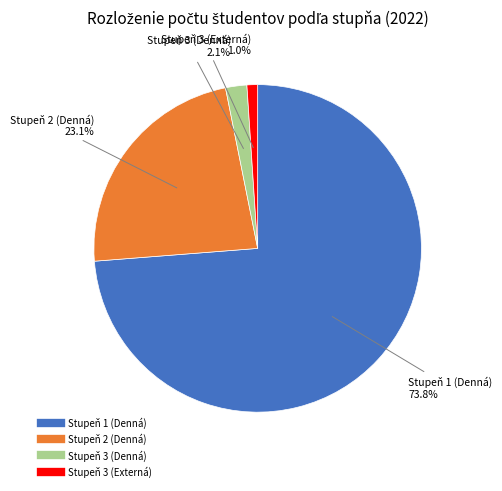

To the nearest percent, what percentage of the pie is Stupeň 3 (Externá)?

1%